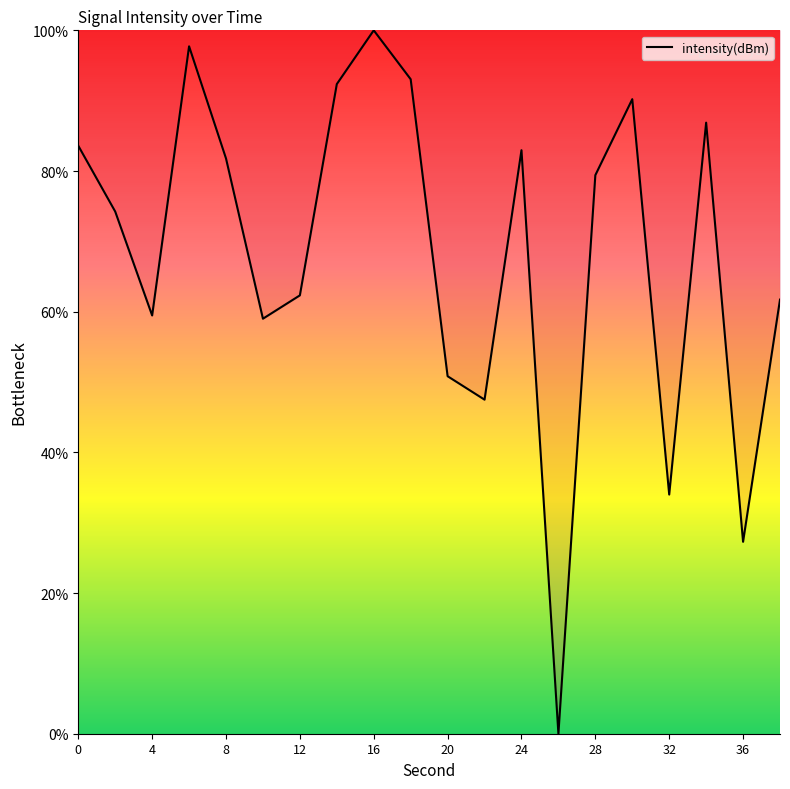

Reading left to right, transcribe all the data shown in this chart.

83.6	74.2	59.5	97.7	81.8	59.0	62.3	92.4	100.0	93.0	50.8	47.5	83.0	0.0	79.4	90.2	34.0	86.9	27.3	61.7